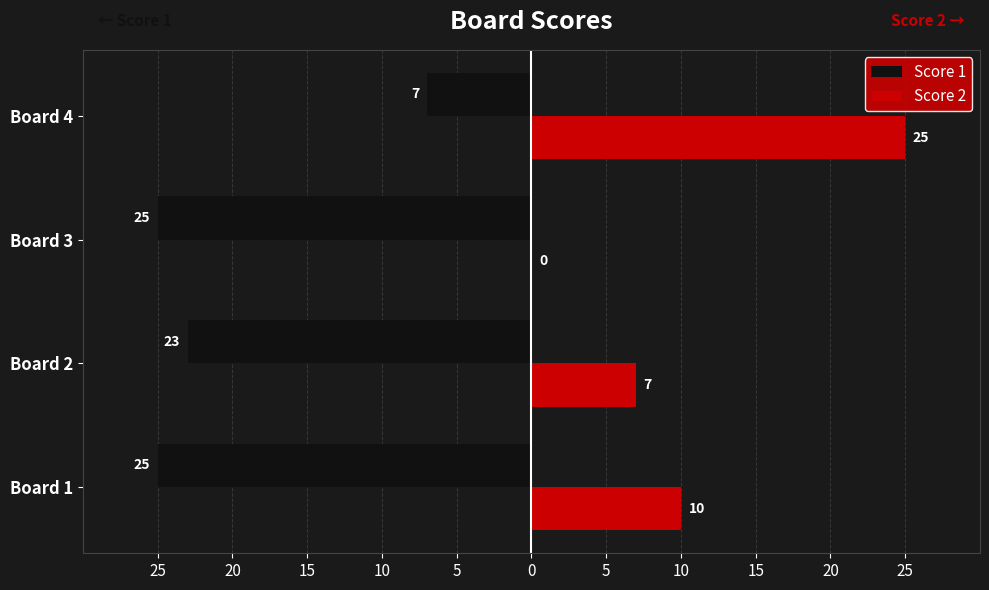

What are all the series names shown in the legend?

Score 1, Score 2